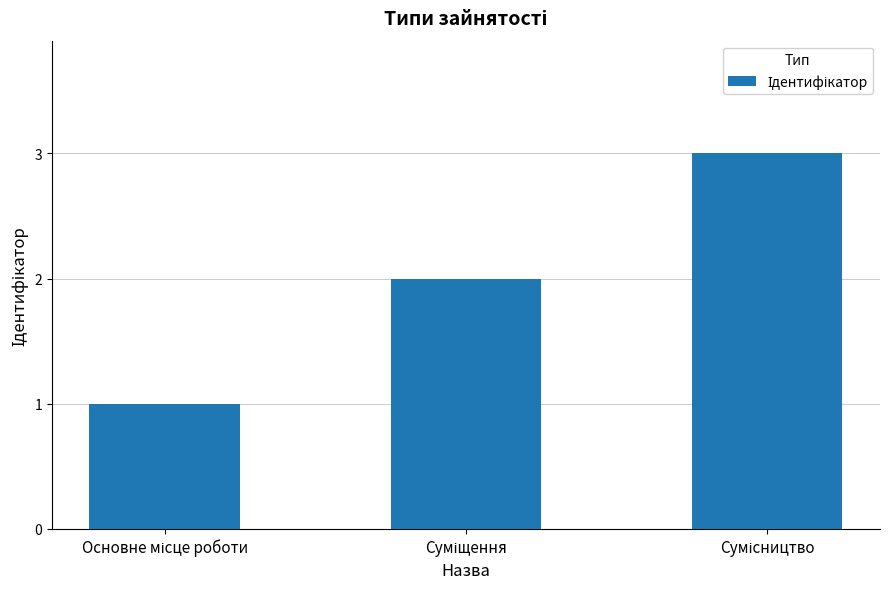

What is the sum of all values?

6